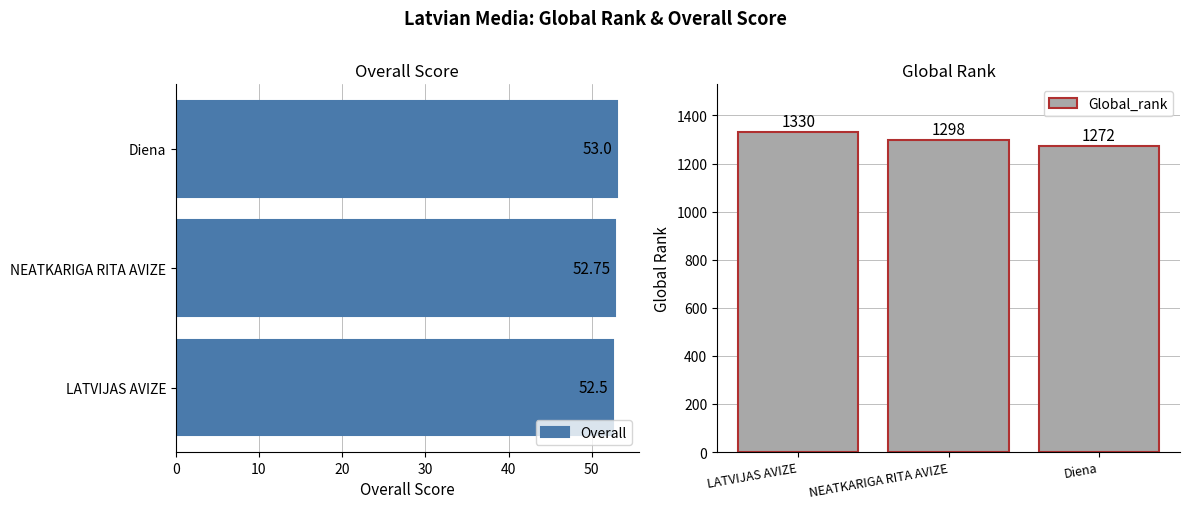

Count the Global_rank values in the range 1272 to 1330.

3